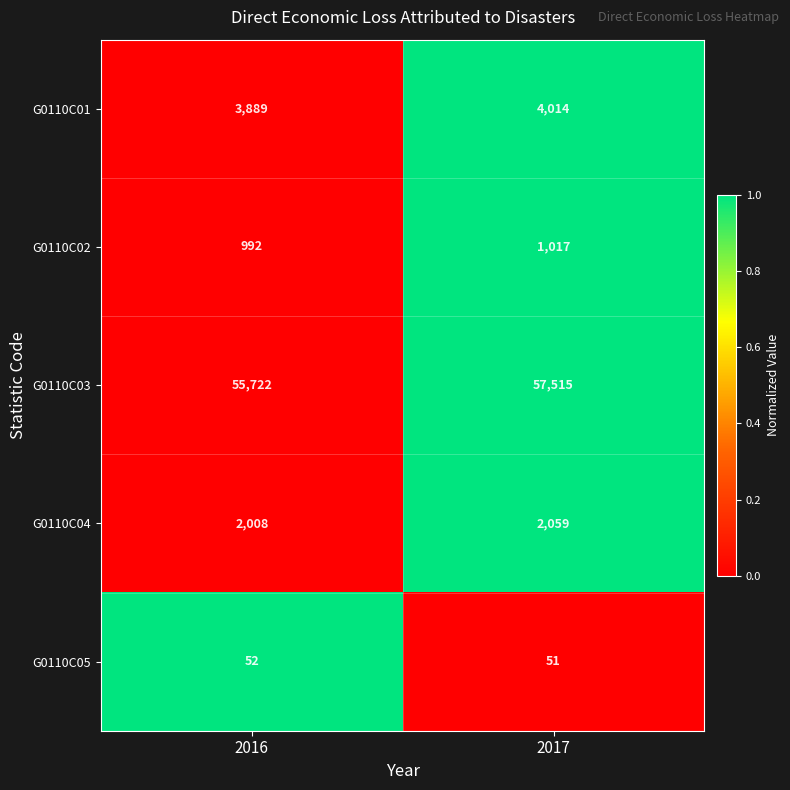

What is the total value across all series at 2016?

62663